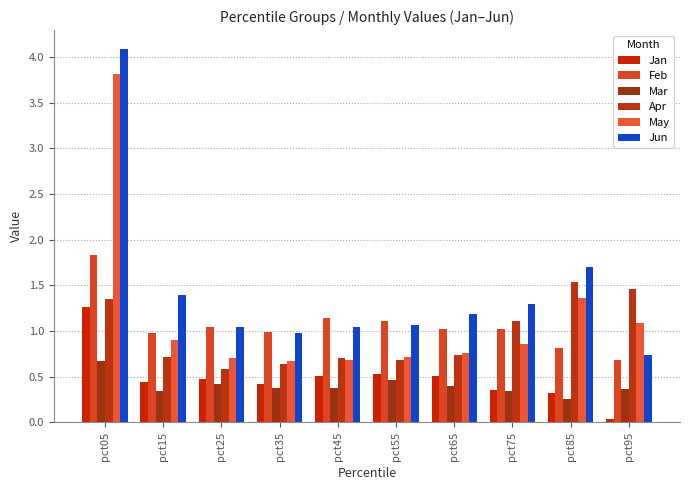

What is the sum of the May values at pct55 and pct65?

1.5